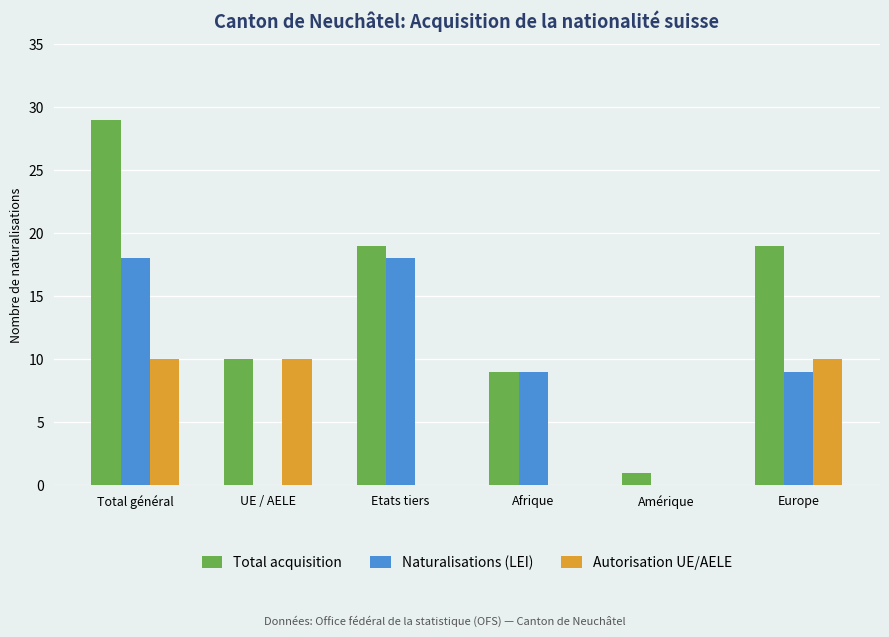

What is the average value of the Autorisation UE/AELE series?

5